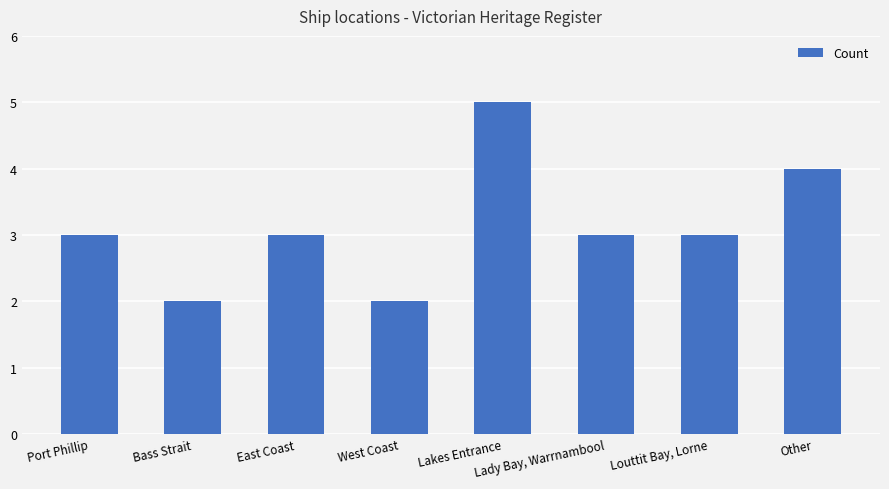

What value does the data have at Other?

4